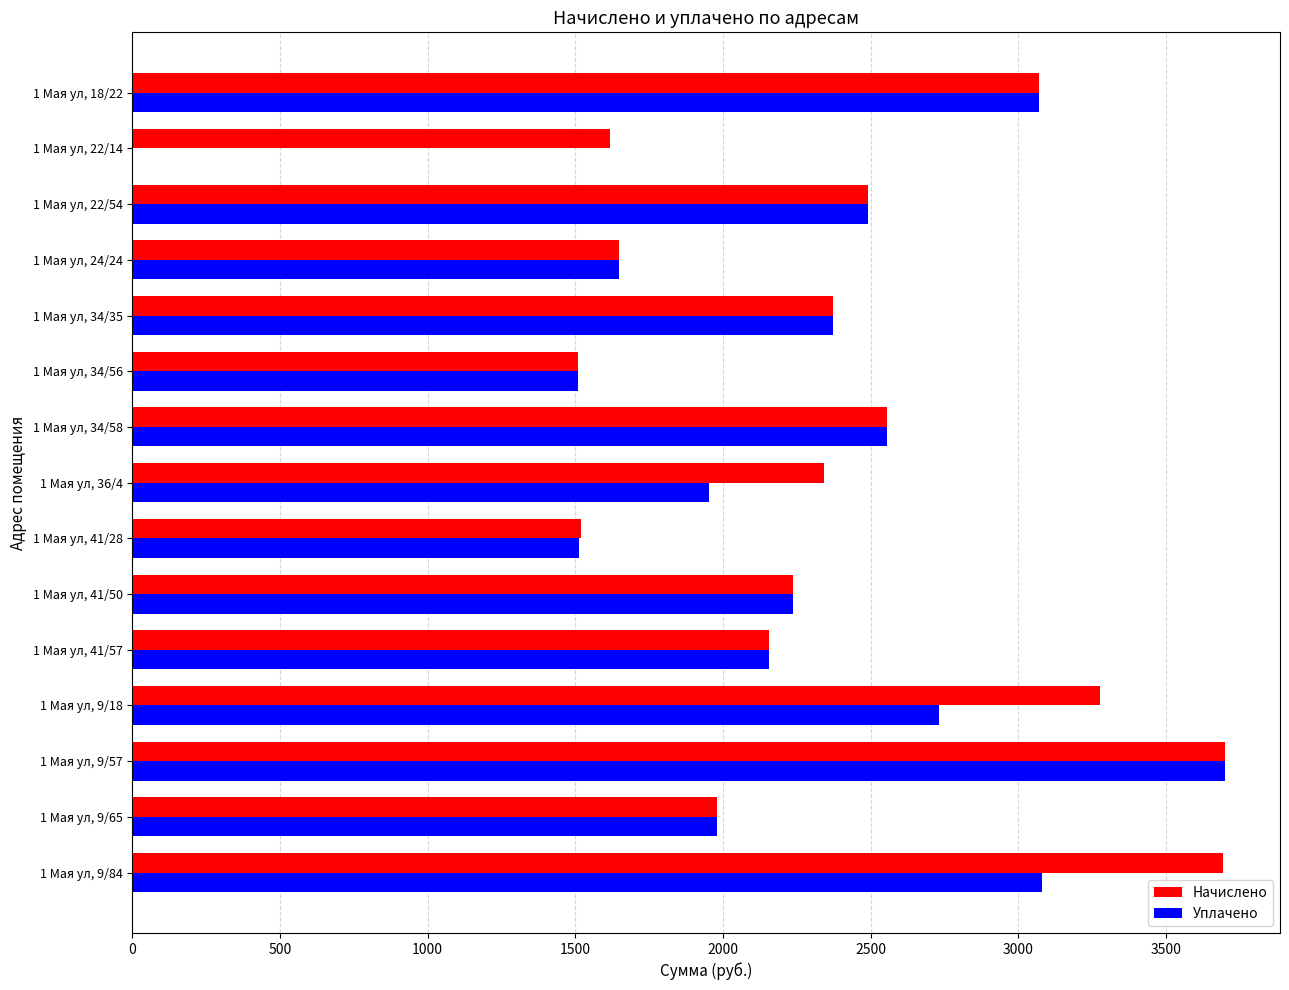

At which category is the sum across all series the highest?

1 Мая ул, 9/57